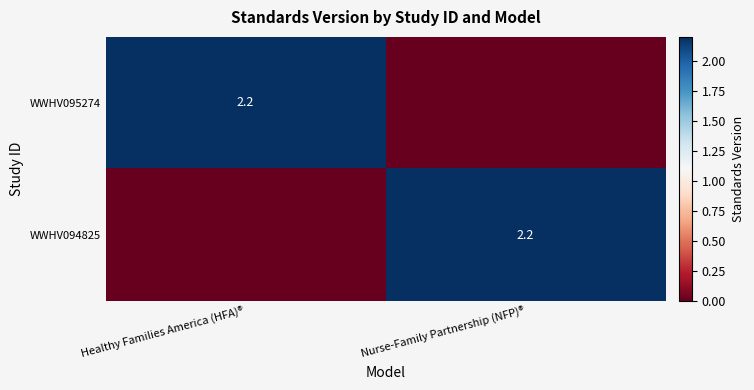

True or false: WWHV094825 has a value of 2.2 at Nurse-Family Partnership (NFP)®.

True